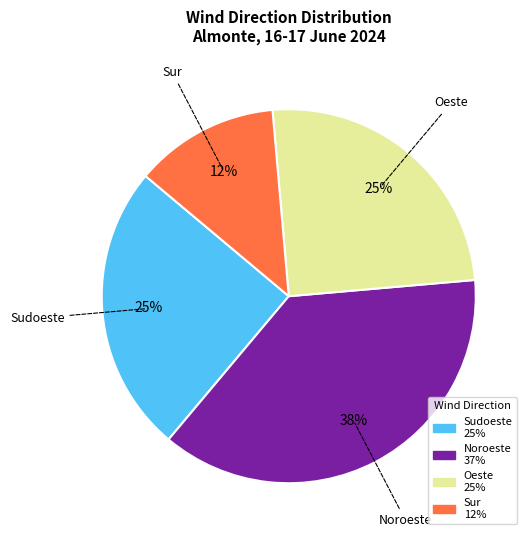

What percentage is the Oeste slice, to the nearest percent?

25%